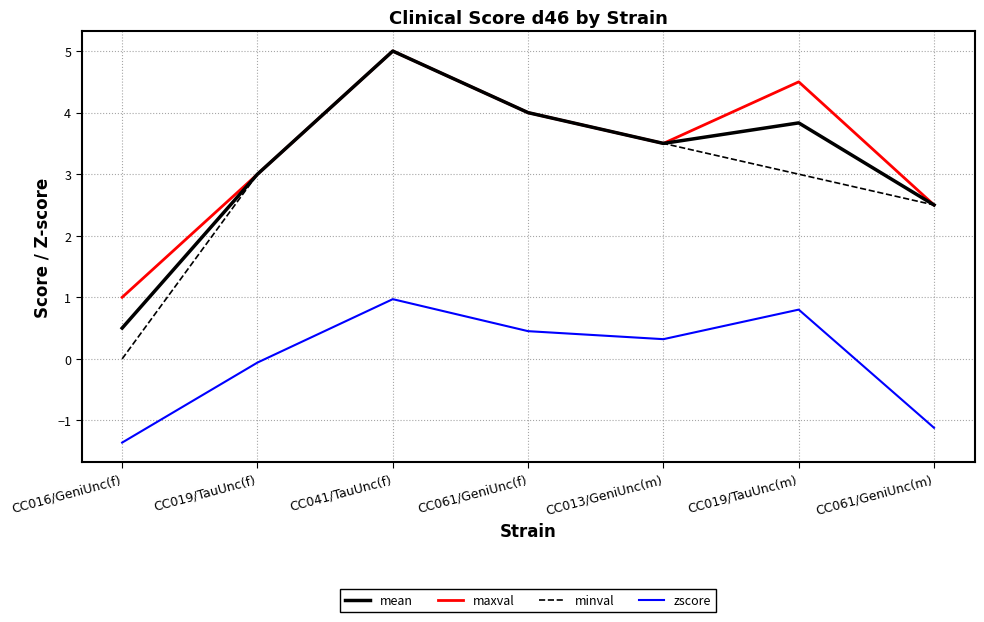

Between CC016/GeniUnc(f) and CC019/TauUnc(f), which series saw the biggest shift?

minval